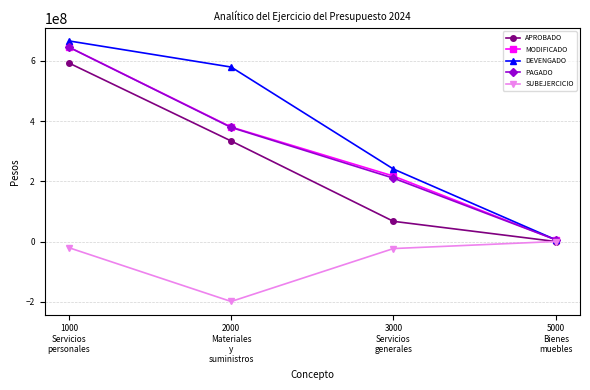

What is the value of the PAGADO point at the 2nd from the left?

378712039.5